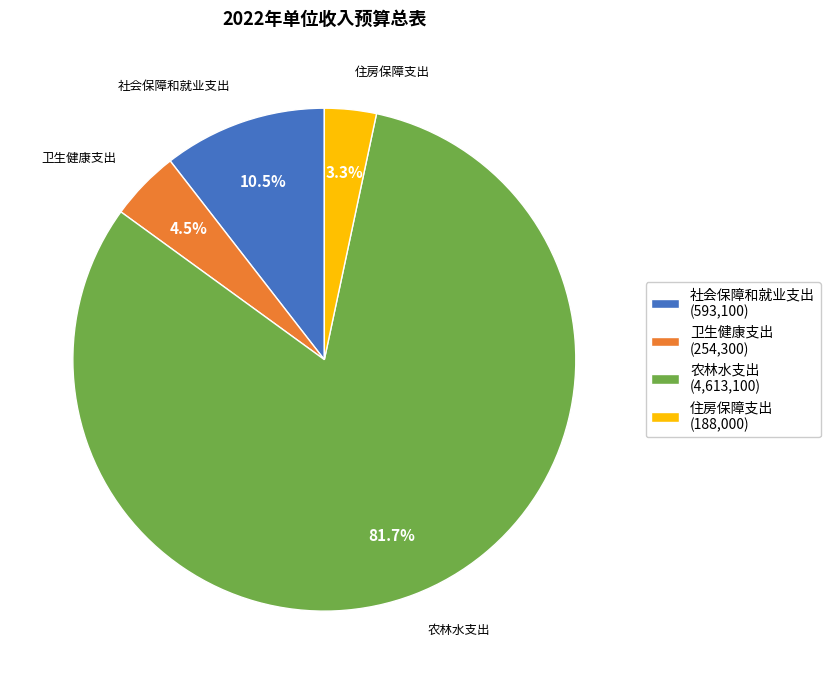

Which has a higher value, 卫生健康支出 or 农林水支出?

农林水支出